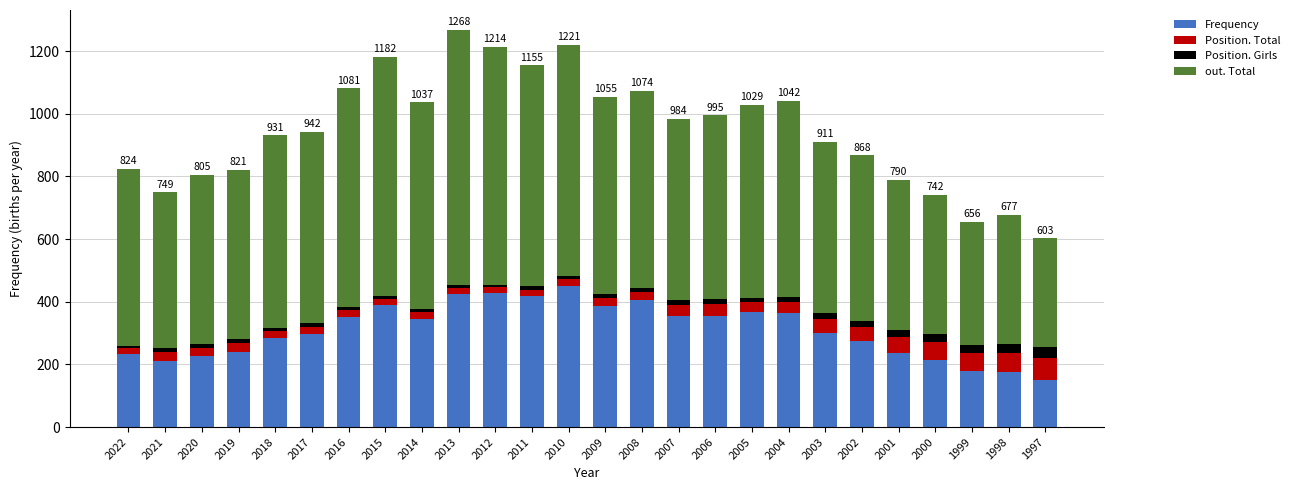

Which category has the lowest value in the Frequency series?

1997